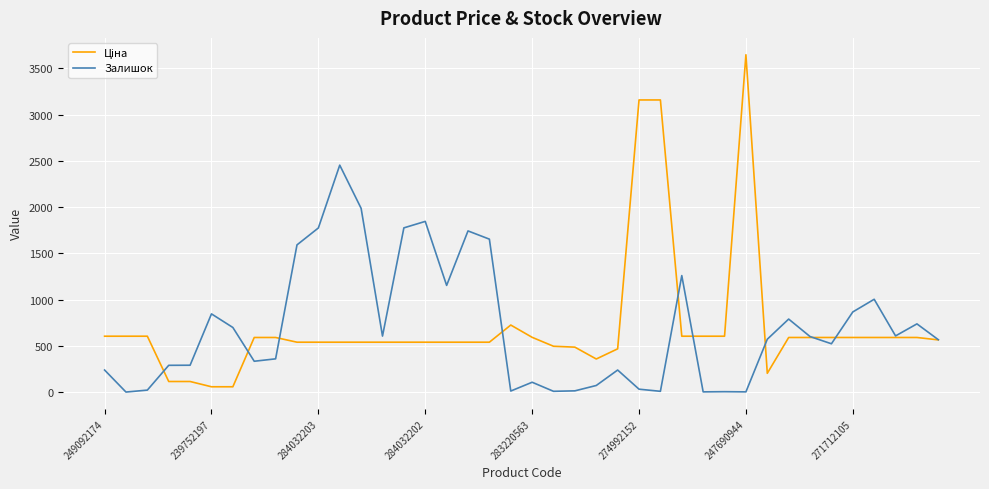

What is the maximum value shown in the chart?

3646.5